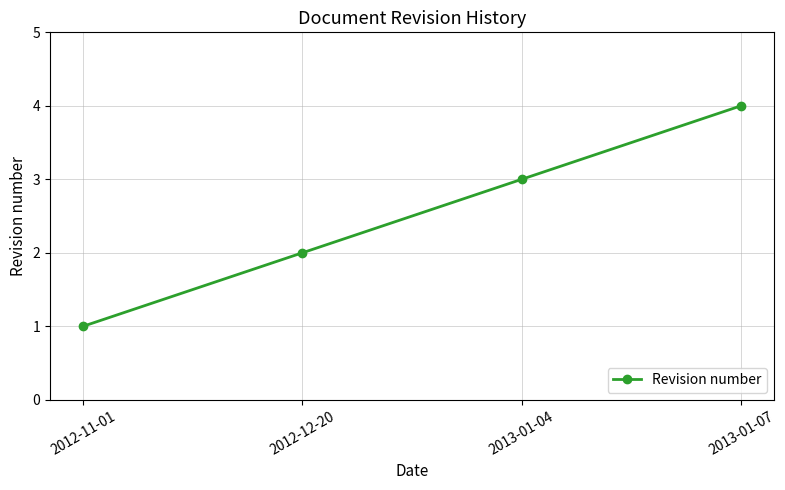

What is the label of the 2nd point from the right?

2013-01-04